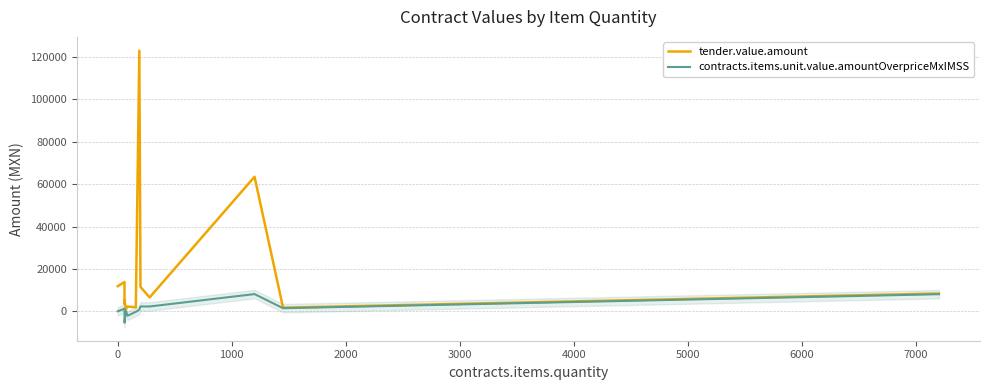

List the series in order of their overall mean, lowest first.

contracts.items.unit.value.amountOverpriceMxIMSS, tender.value.amount